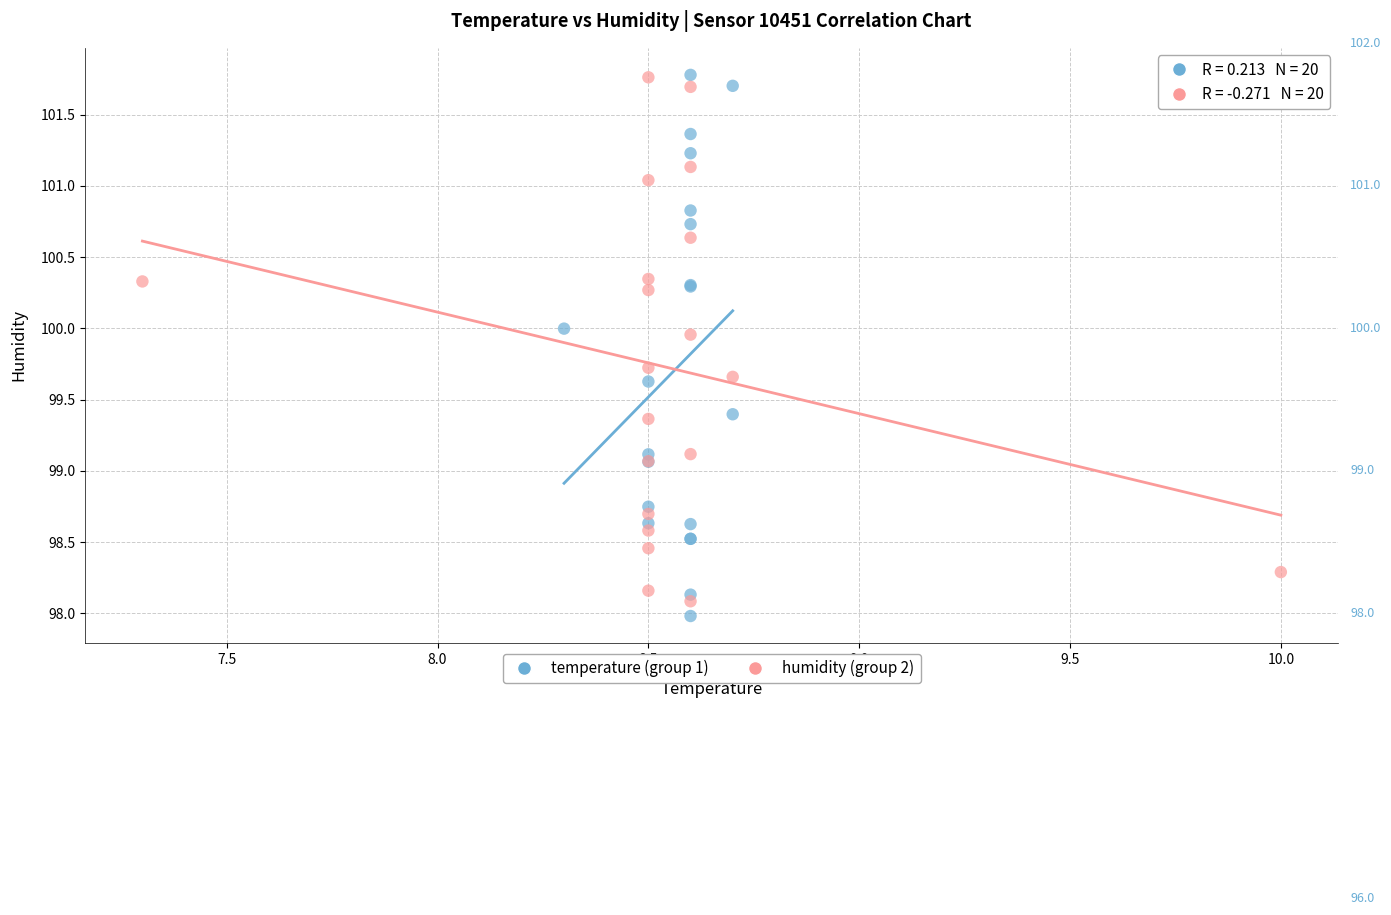

What are all the series names shown in the legend?

temperature (group 1), humidity (group 2)